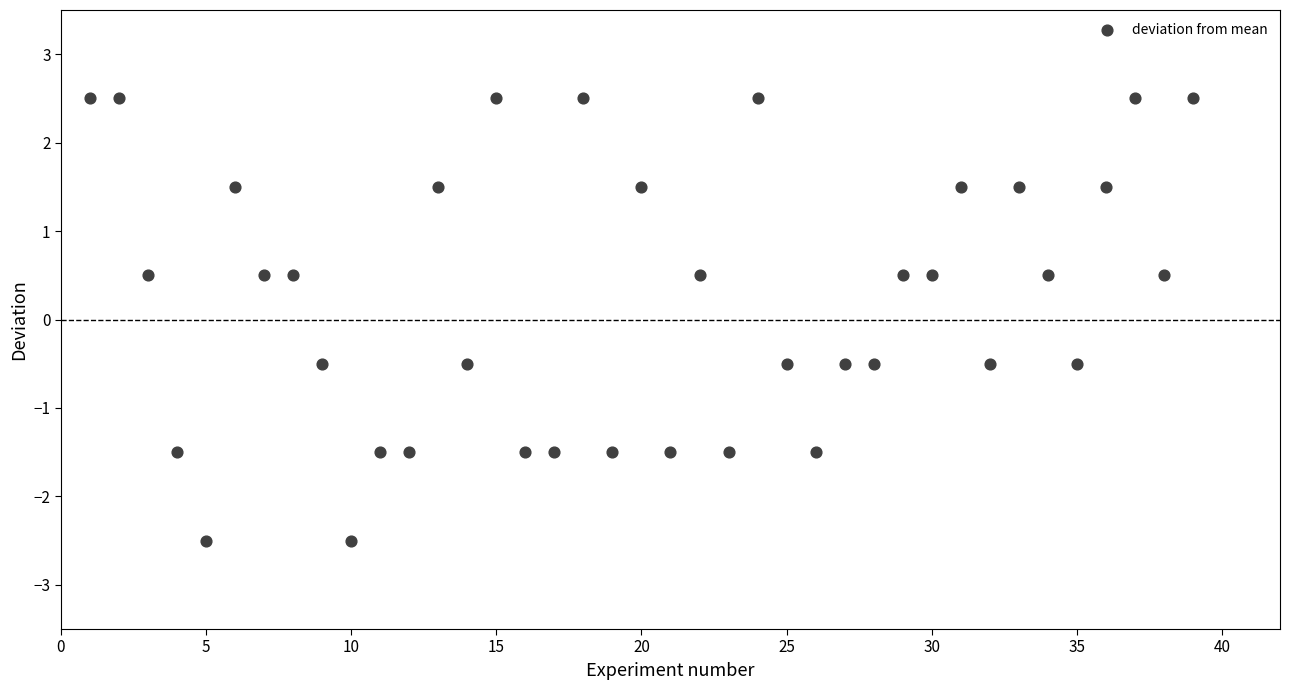

What is the range of Y values (max minus min)?

5.0